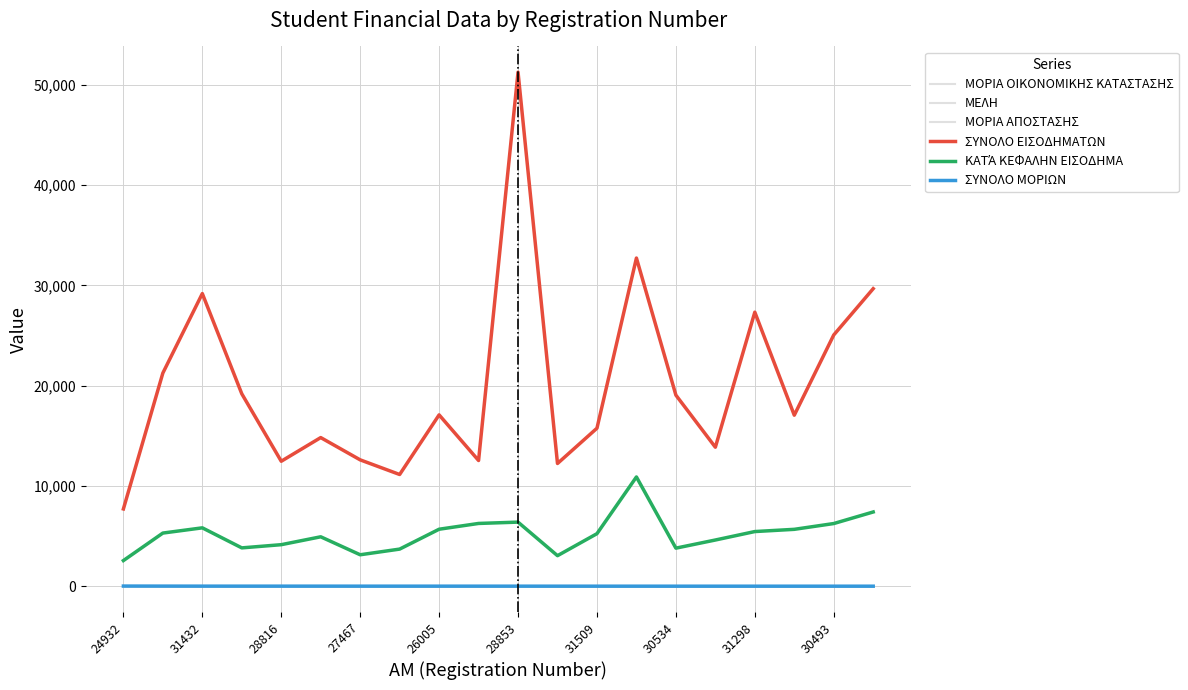

How many lines are shown in the chart?

6